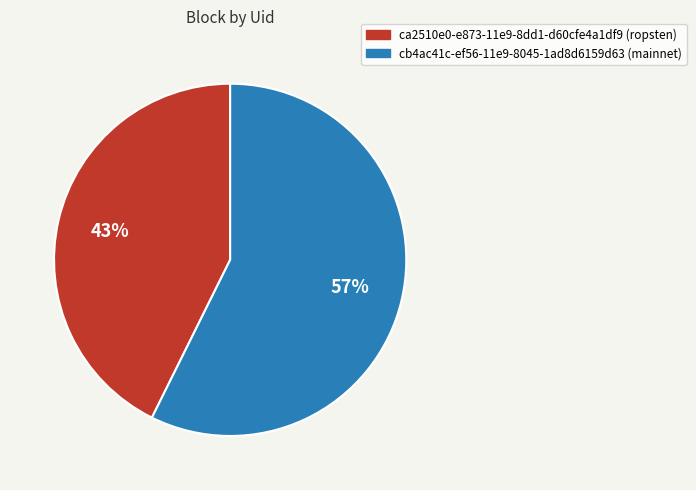

To the nearest percent, what percentage of the pie is ca2510e0-e873-11e9-8dd1-d60cfe4a1df9?

43%